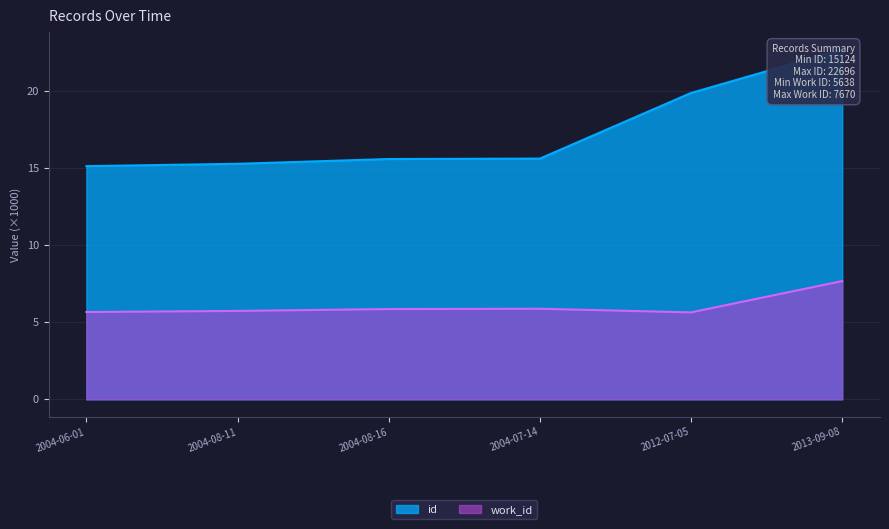

Rank the series at 2004-08-16 from lowest to highest value.

work_id, id